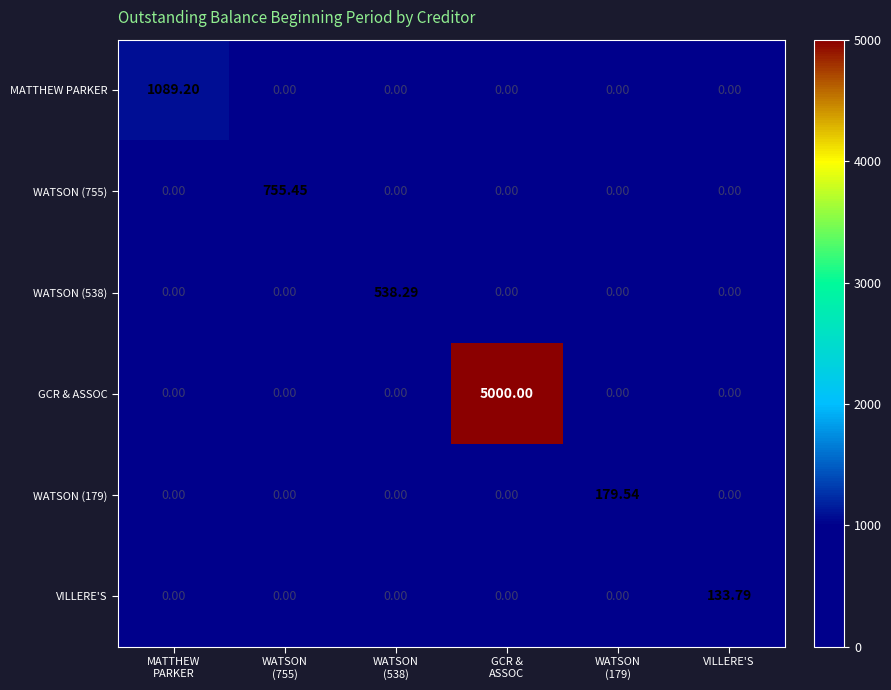

Which series has the largest range (max minus min)?

GCR & ASSOC